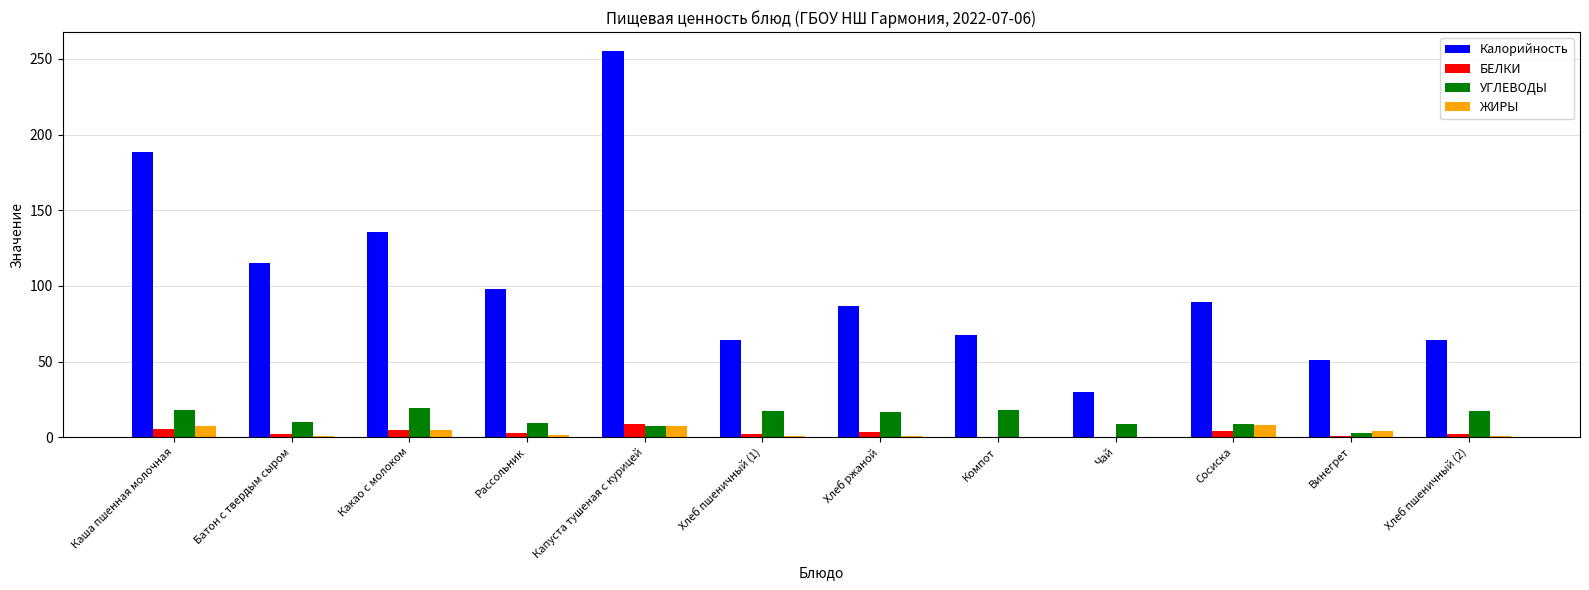

Which series has the largest total across all categories?

Калорийность